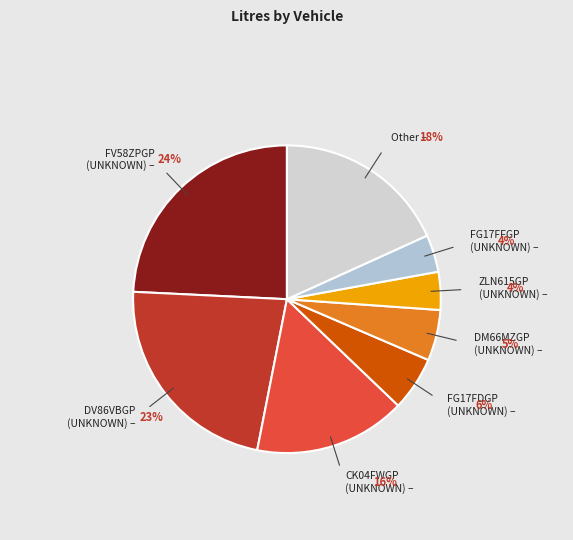

To the nearest percent, what is the average slice percentage?

12%